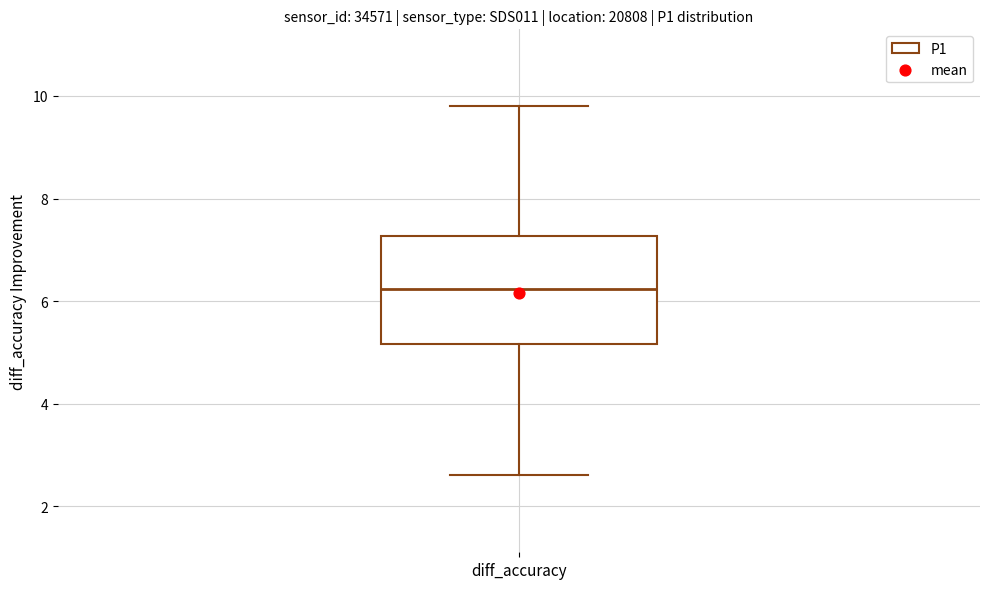

Where is the lower edge of the box for diff_accuracy on the y-axis? The values are not printed on the chart, so give them approximately, as read against the axis.

5.2